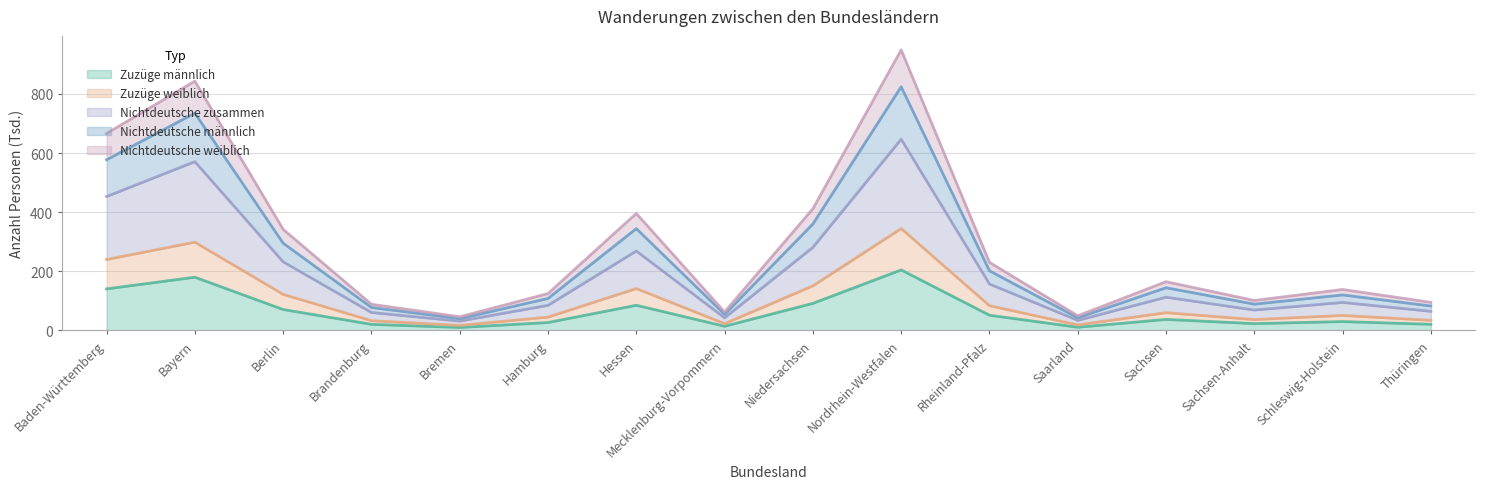

The Zuzüge weiblich series shows 524.6 at Nordrhein-Westfalen. True or false?

False